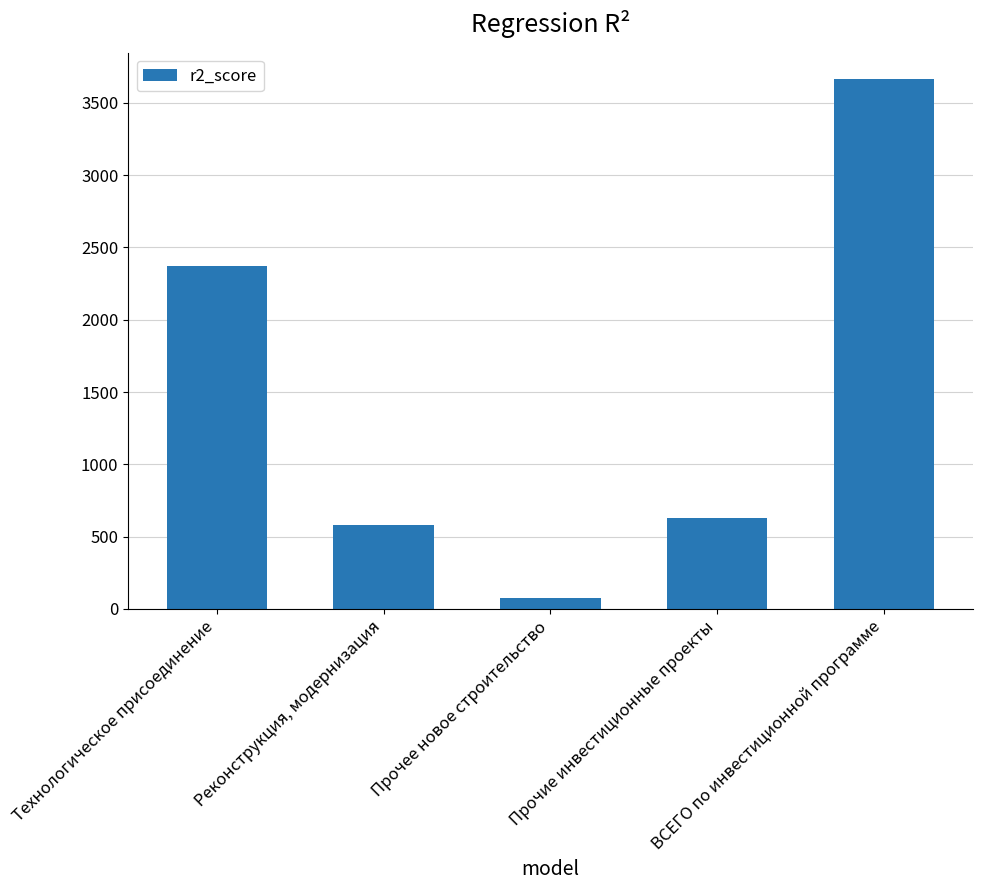

Is it true that the value at Прочее новое строительство is 76.7?

True